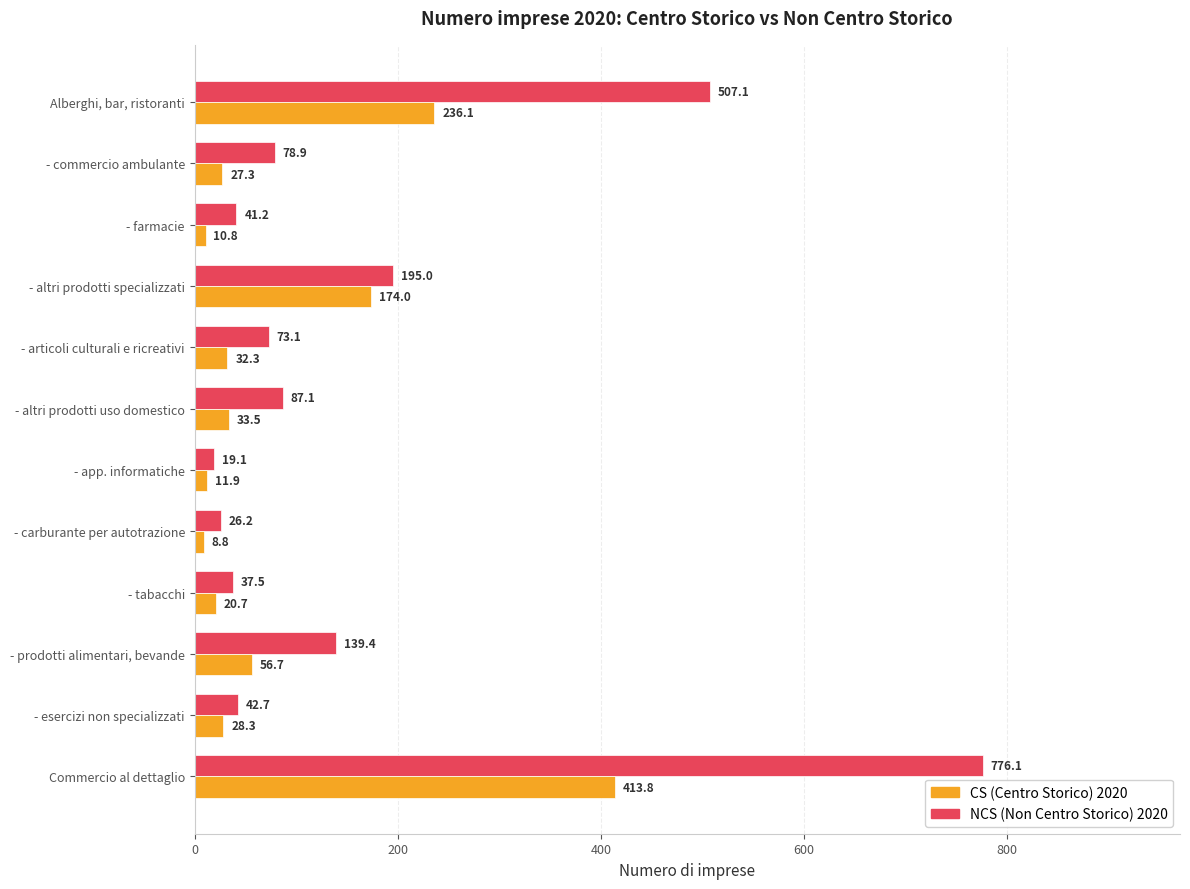

Count the number of categories in the chart.

12